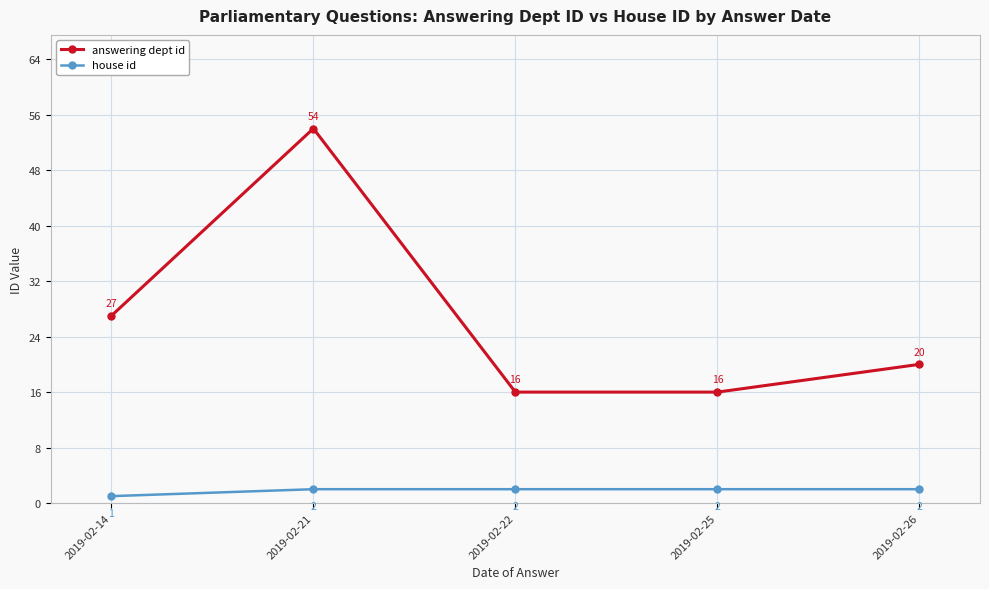

List the series in order of their overall mean, lowest first.

house id, answering dept id